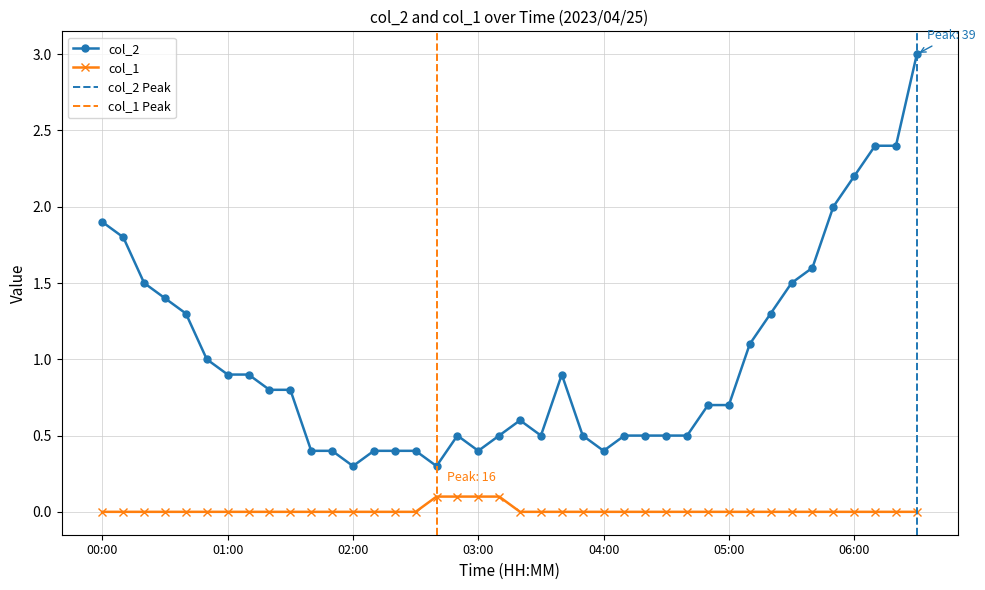

List the labels in order of col_2 value, largest first.

06:30, 06:10, 06:20, 06:00, 05:50, 00:00, 00:10, 05:40, 00:20, 05:30, 00:30, 00:40, 05:20, 05:10, 00:50, 01:00, 01:10, 03:40, 01:20, 01:30, 04:50, 05:00, 03:20, 02:50, 03:10, 03:30, 03:50, 04:10, 04:20, 04:30, 04:40, 01:40, 01:50, 02:10, 02:20, 02:30, 03:00, 04:00, 02:00, 02:40